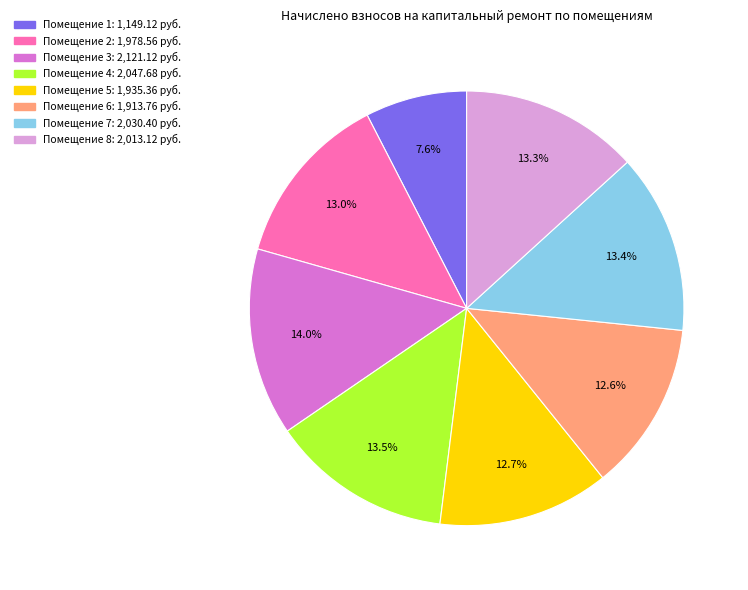

Is there any slice that represents more than half of the pie?

No